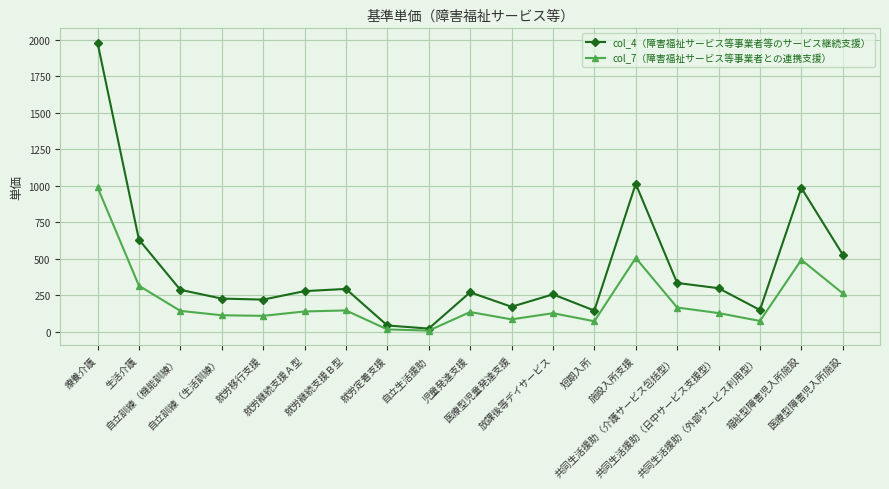

What is the greatest value displayed?

1978